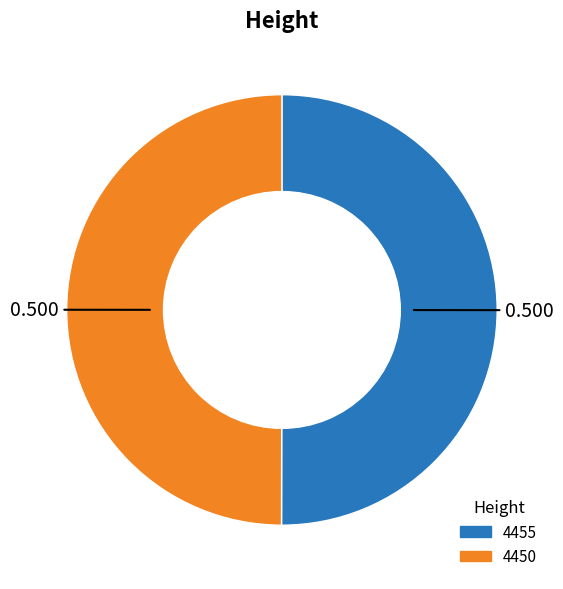

How many slices are in this pie chart?

2